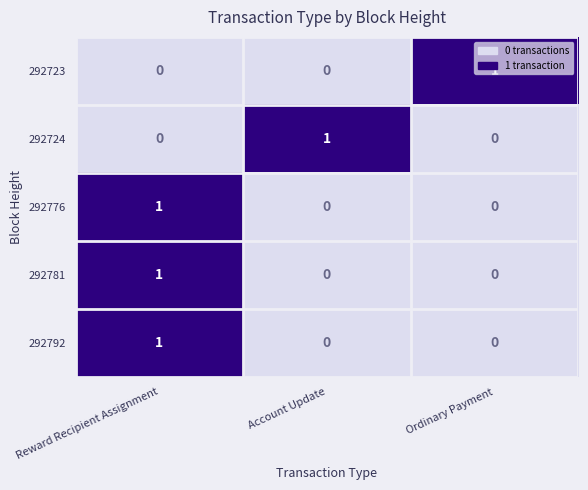

Is it true that 292781 equals 1 at Reward Recipient Assignment?

True